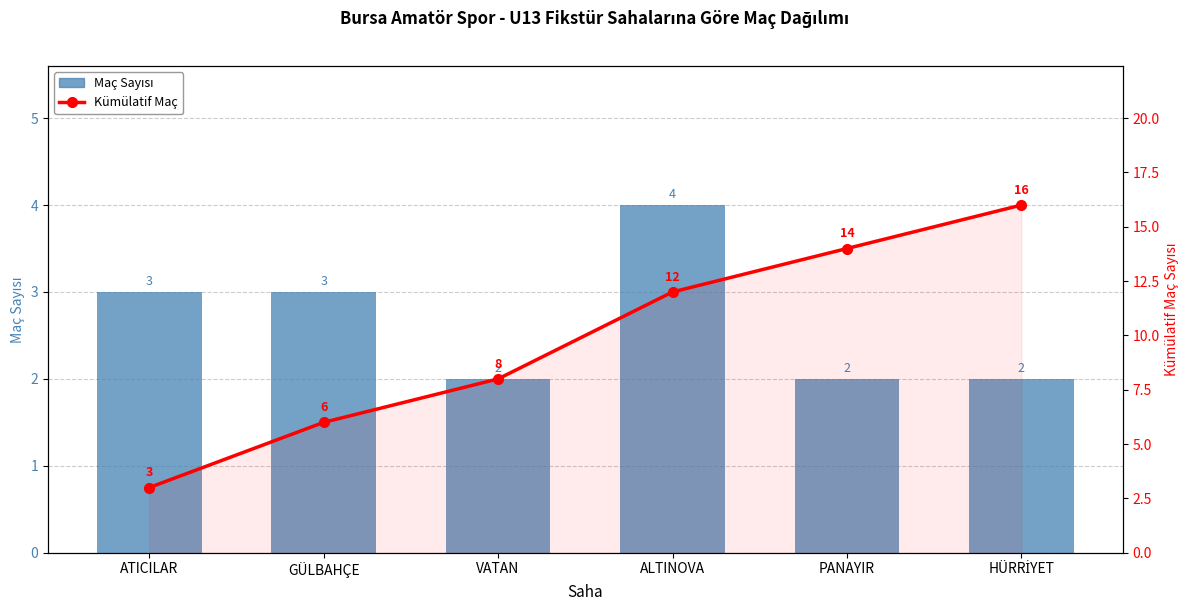

What is the sum of all Kümülatif Maç values?

59